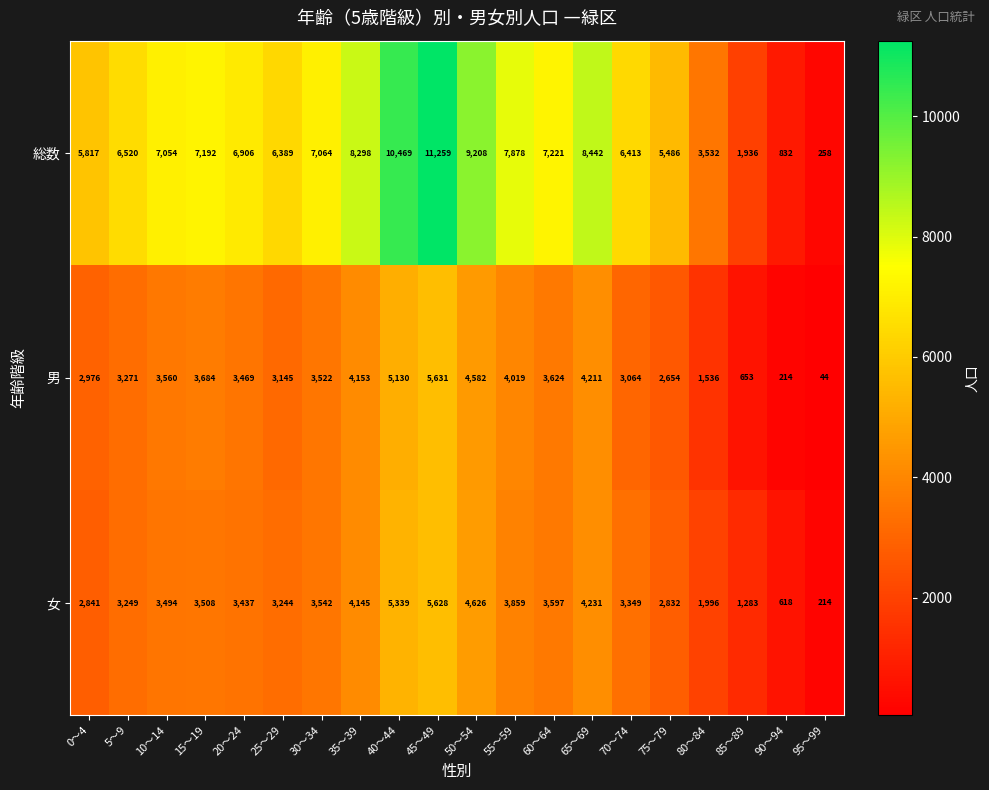

At which category is the sum across all series the highest?

45～49